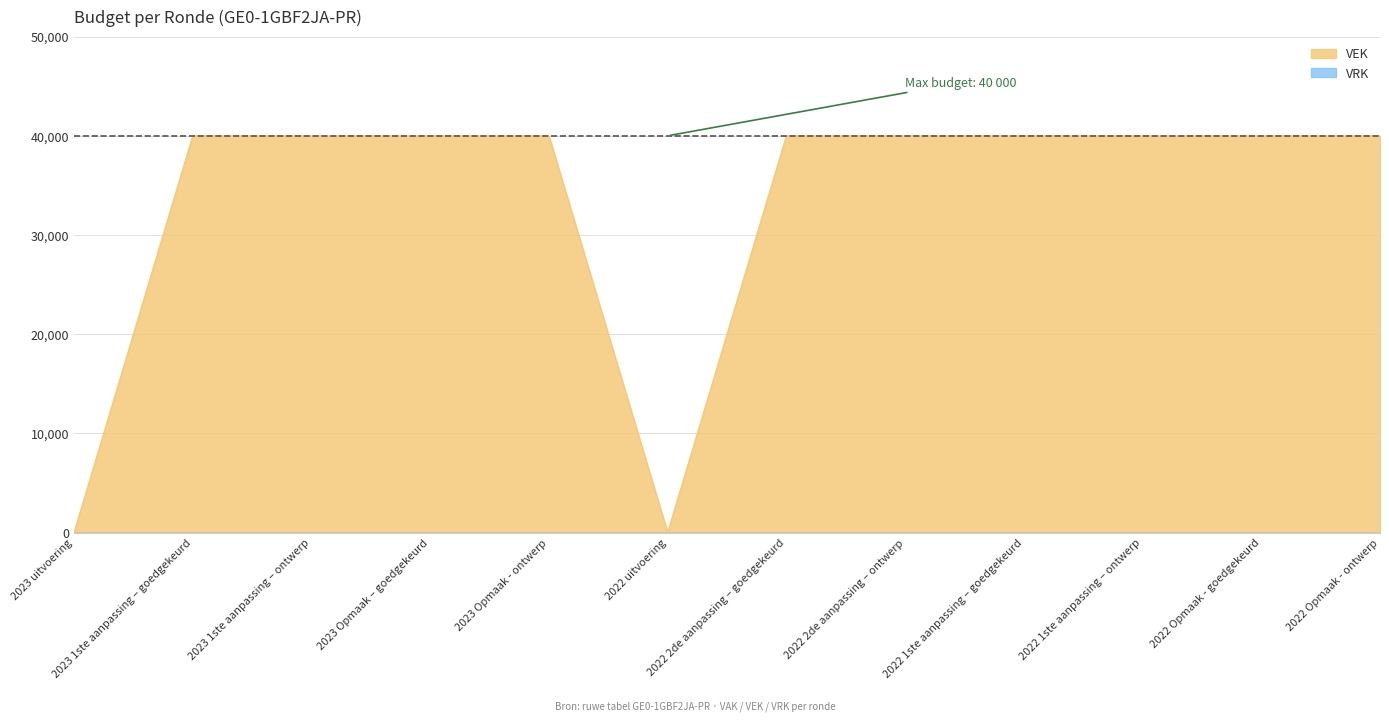

What is the label of the 10th point from the left?

2022 1ste aanpassing – ontwerp